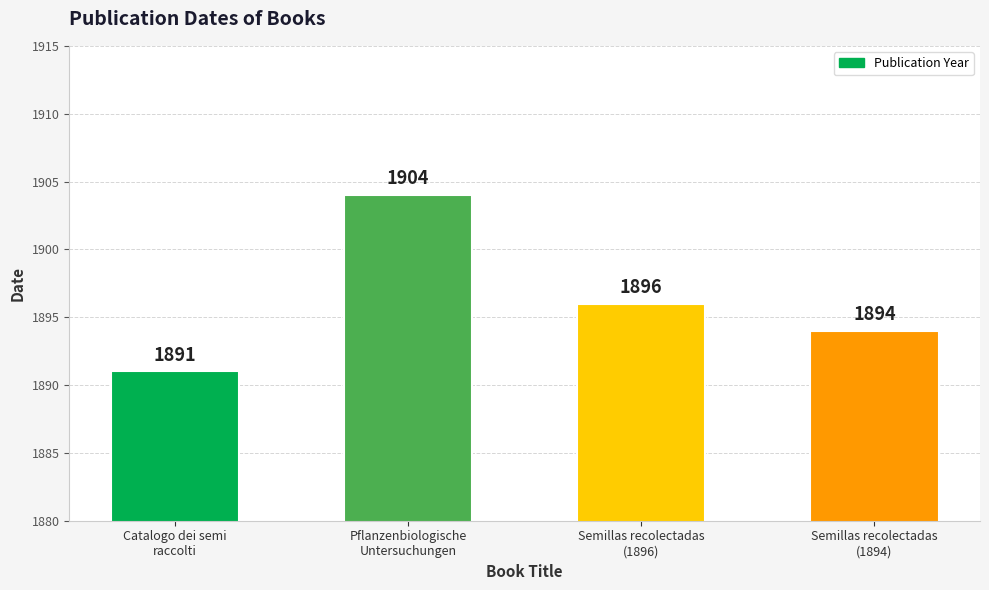

The chart shows a value of 1894 at Semillas recolectadas
(1894). True or false?

True